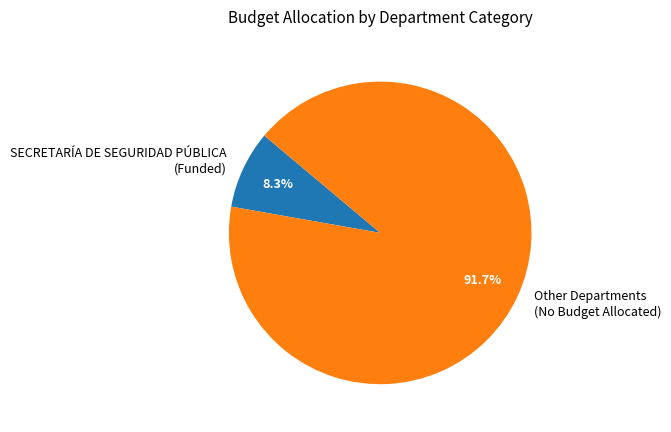

To the nearest percent, what is the difference between the largest and smallest slice percentages?

83%